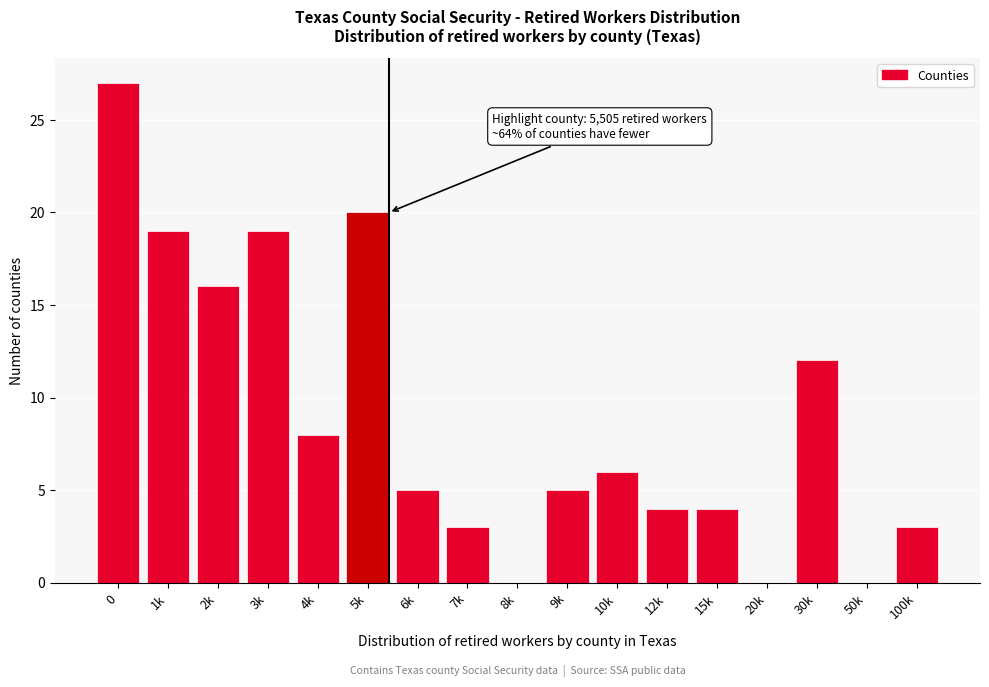

Reading left to right, what are all the values shown in this chart?

0=27	1k=19	2k=16	3k=19	4k=8	5k=20	6k=5	7k=3	8k=0	9k=5	10k=6	12k=4	15k=4	20k=0	30k=12	50k=0	100k=3